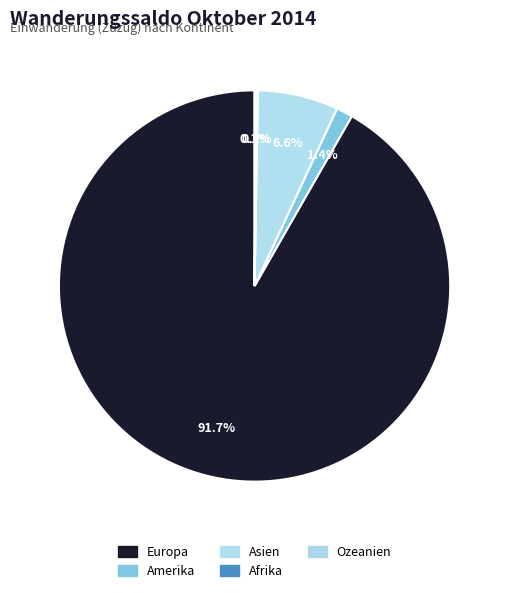

What is the majority slice?

Europa